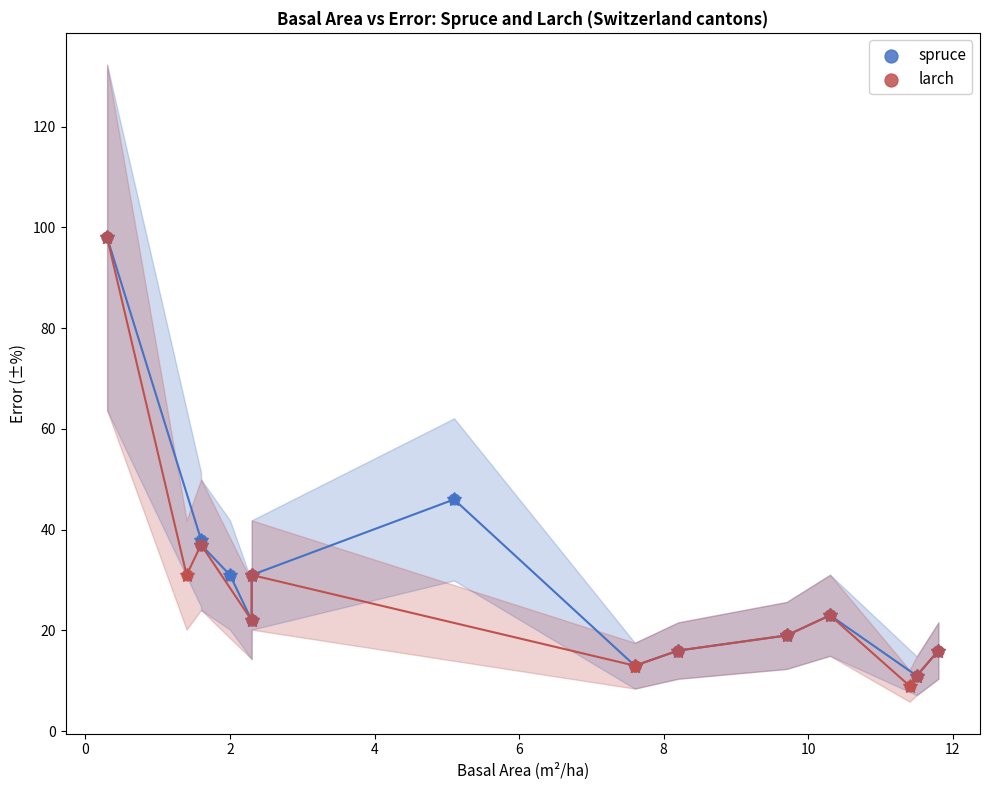

What are all the series names shown in the legend?

spruce, larch